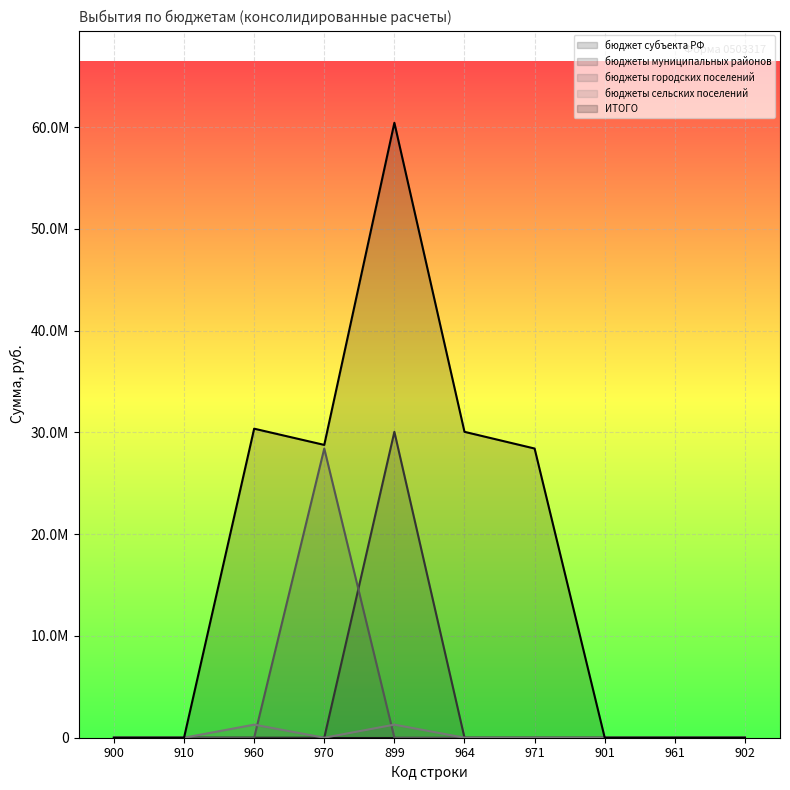

Between 899 and 964, which series saw the biggest shift?

ИТОГО